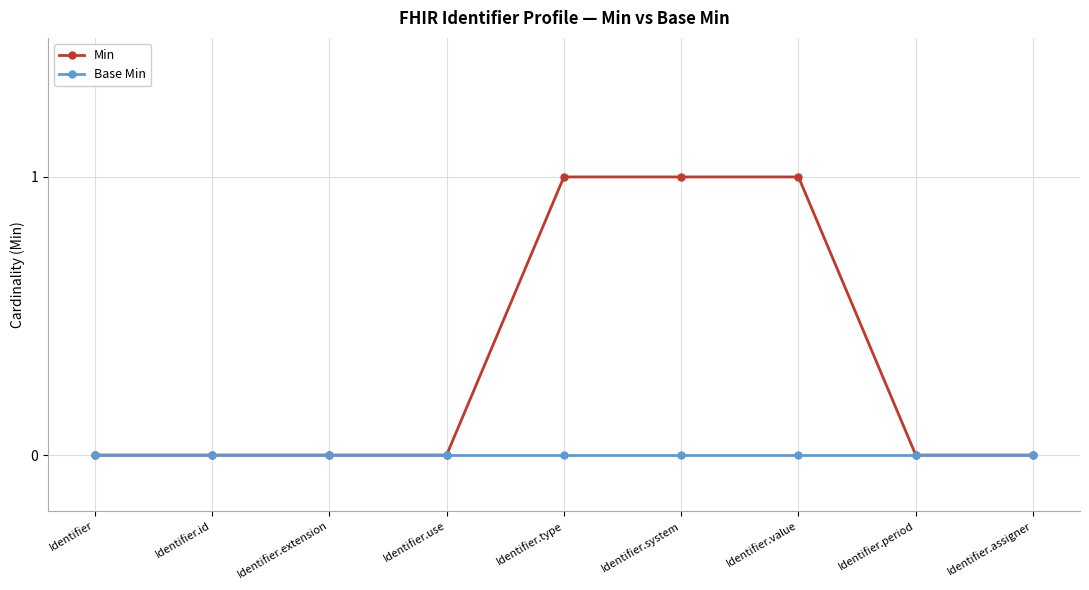

The value of Min at Identifier.type is 1. True or false?

True